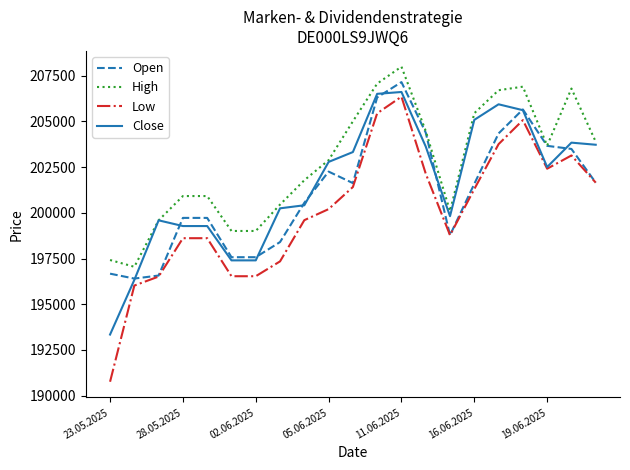

Rank the series by their maximum value, from lowest to highest.

Low, Close, Open, High